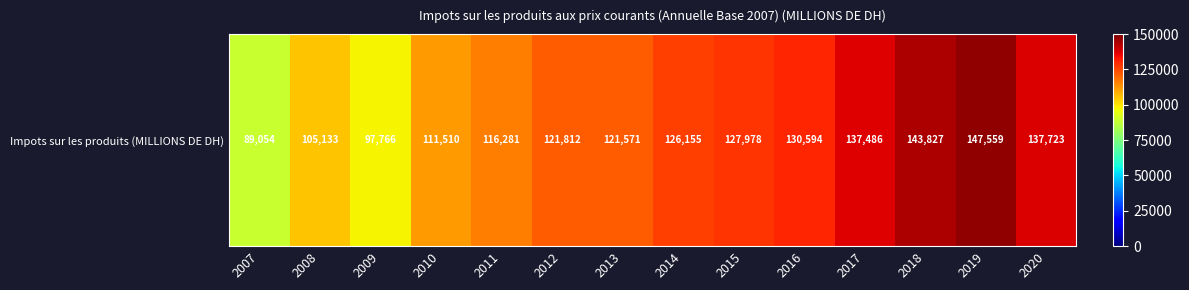

Which label corresponds to the largest value in the chart?

2019